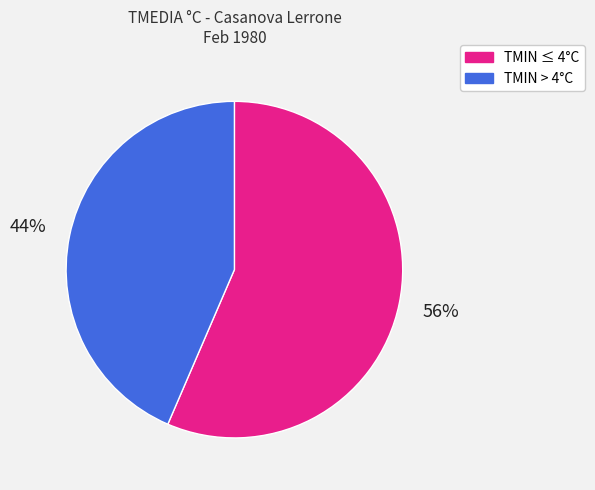

How many slices are in this pie chart?

2